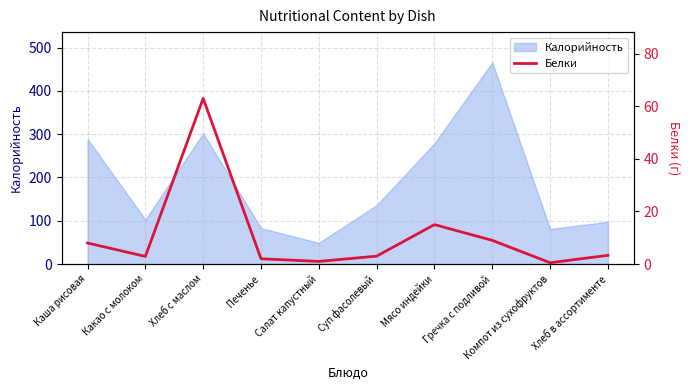

What is the smallest value displayed?

0.5